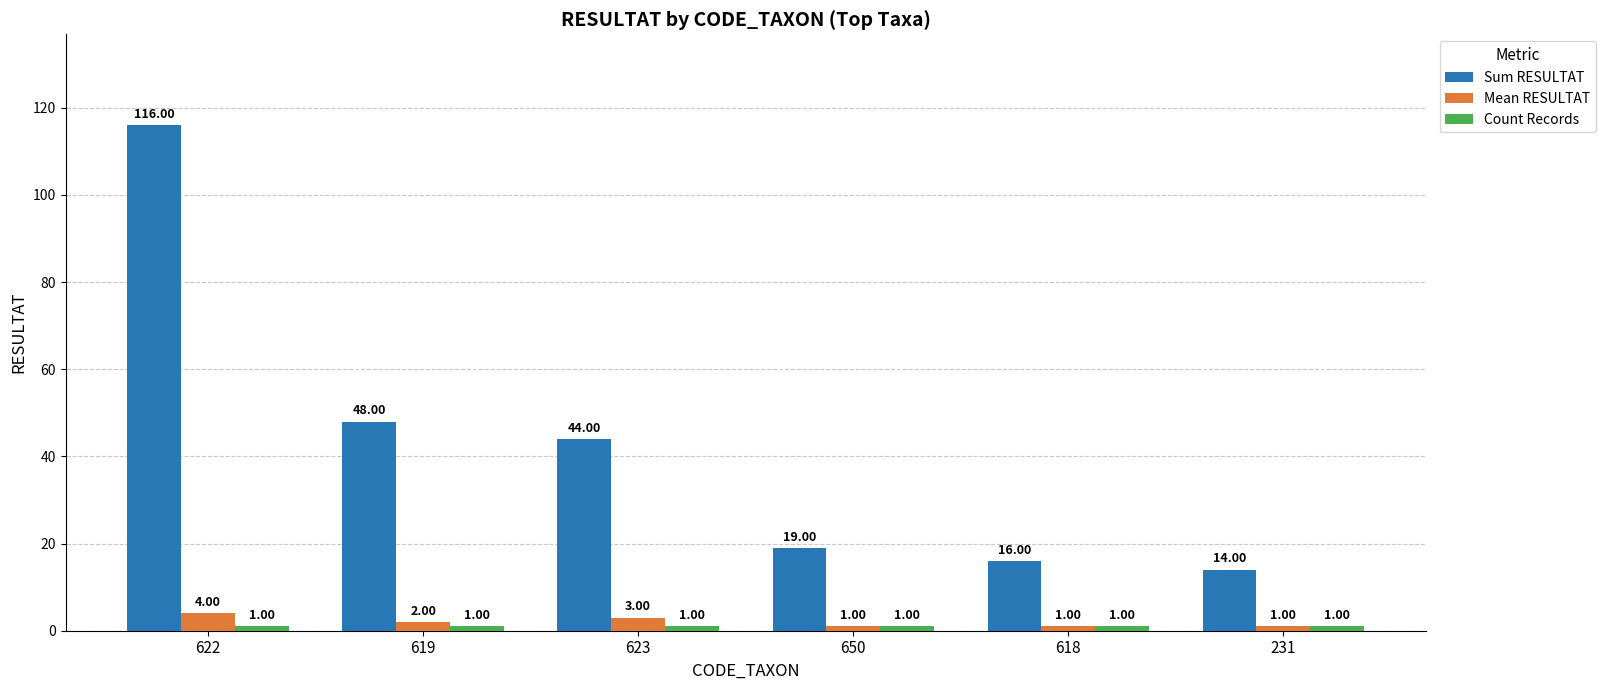

Which series changed the most between 619 and 650?

Sum RESULTAT